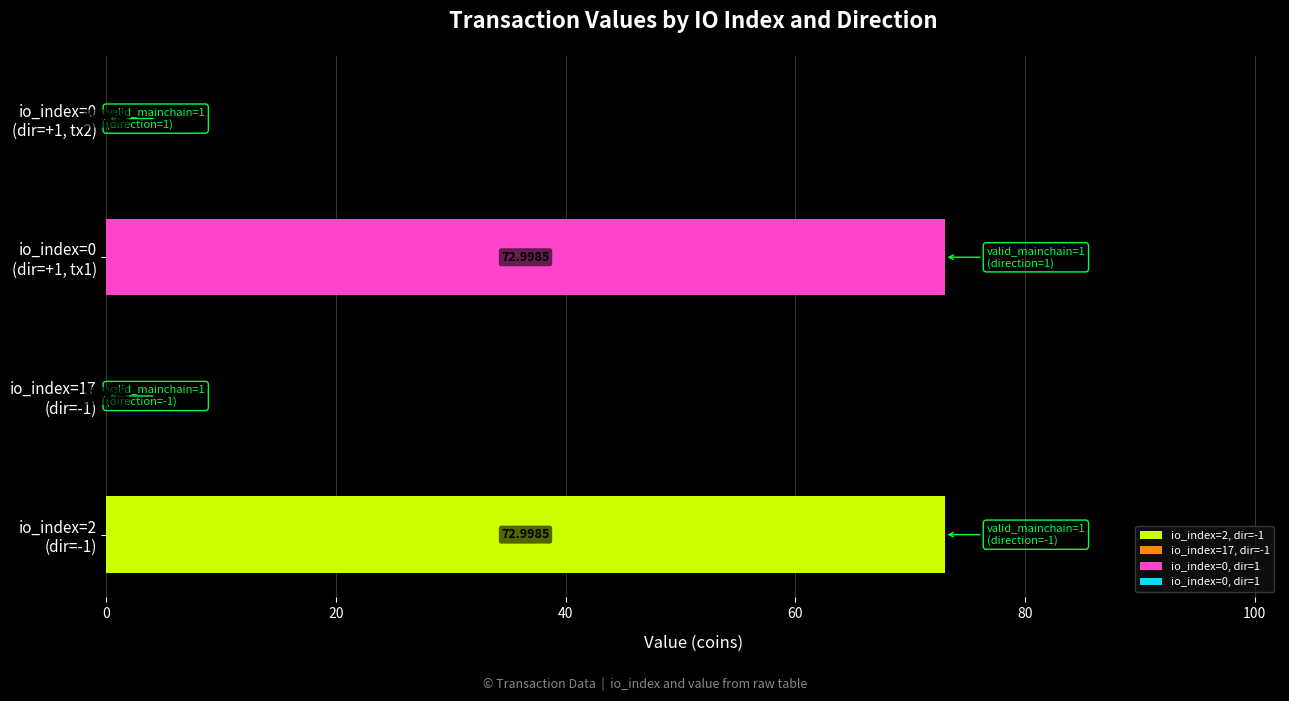

Are the bars horizontal?

Yes